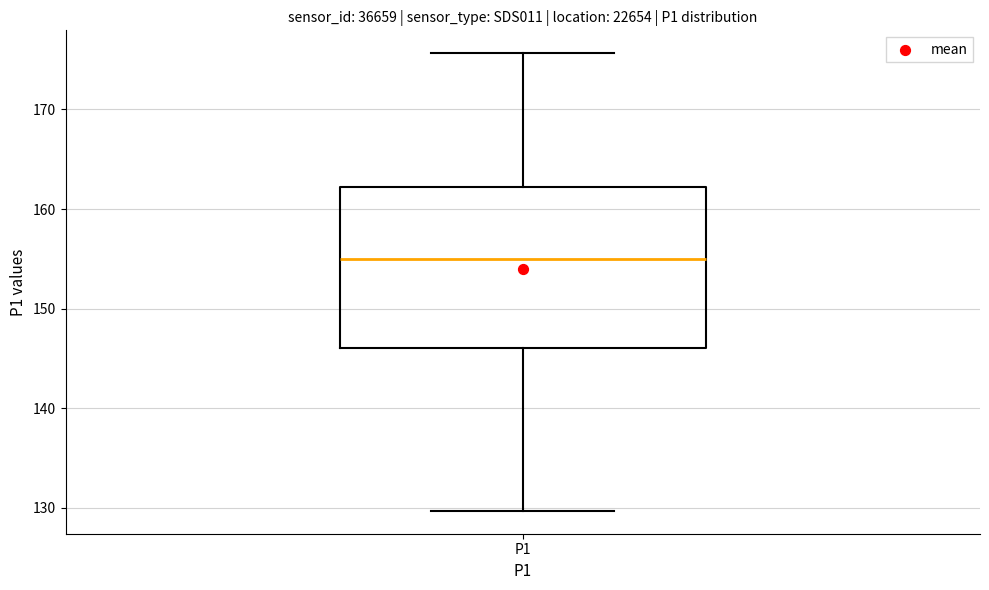

Where is the upper edge of the box for P1 on the y-axis? The values are not printed on the chart, so give them approximately, as read against the axis.

162